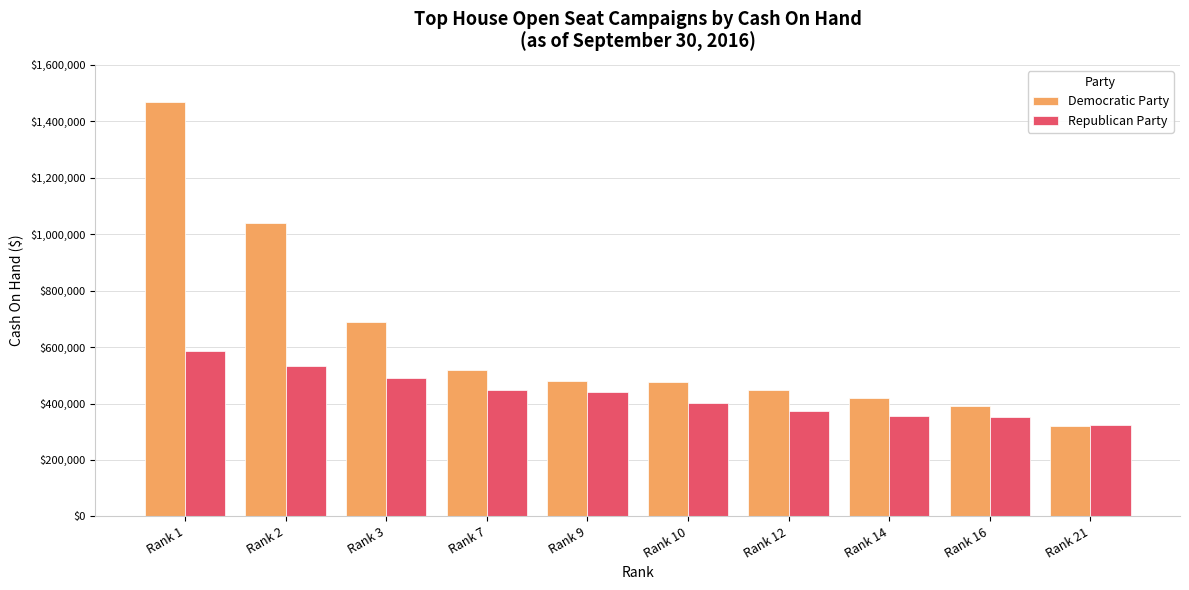

Is the value of Republican Party at Rank 3 greater than the value of Democratic Party at Rank 16?

Yes